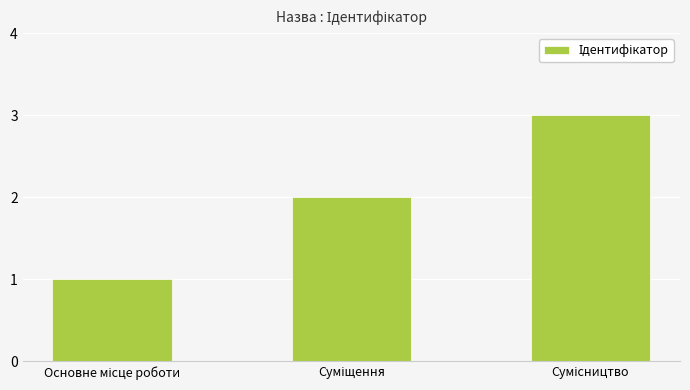

What is the sum of all values?

6